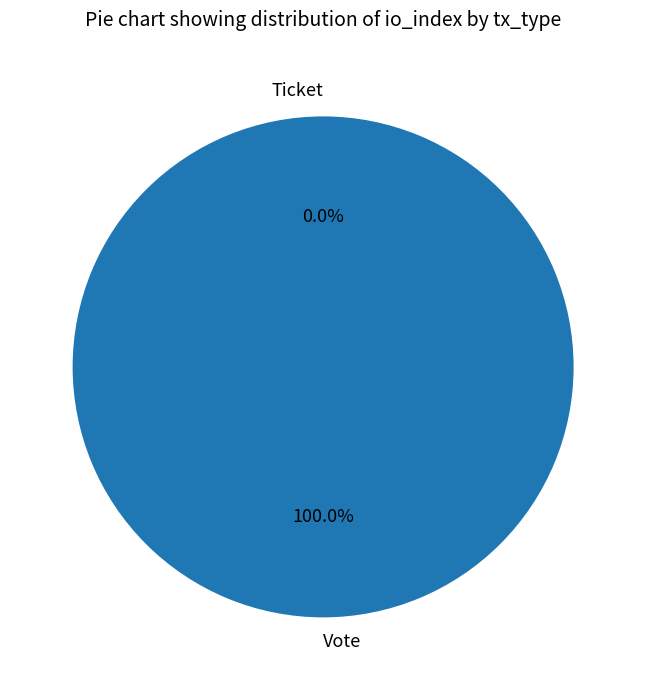

Which category has the biggest portion of the pie?

Vote